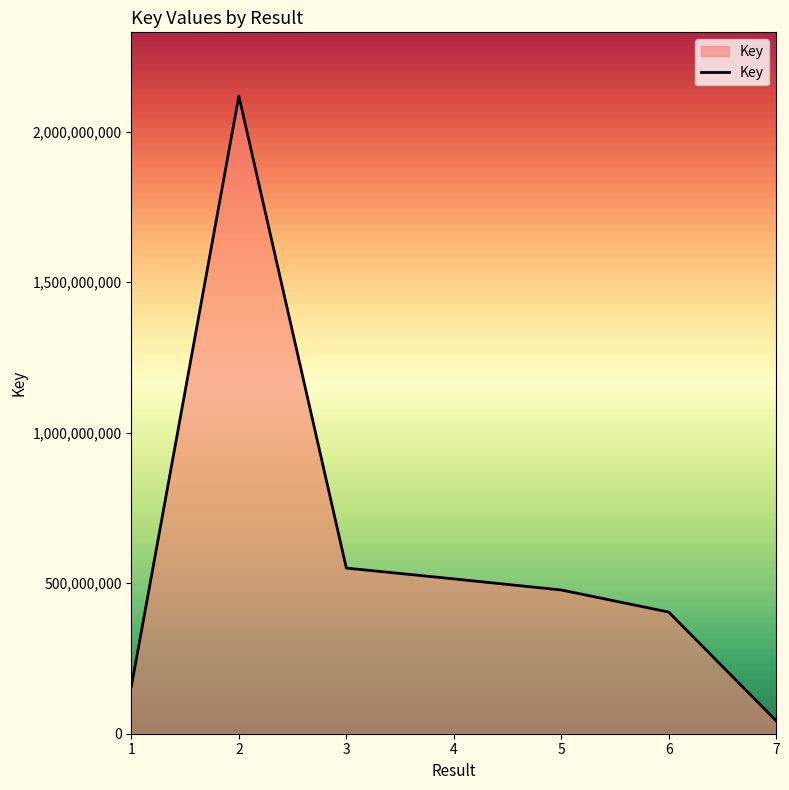

What is the maximum value shown in the chart?

2118604527